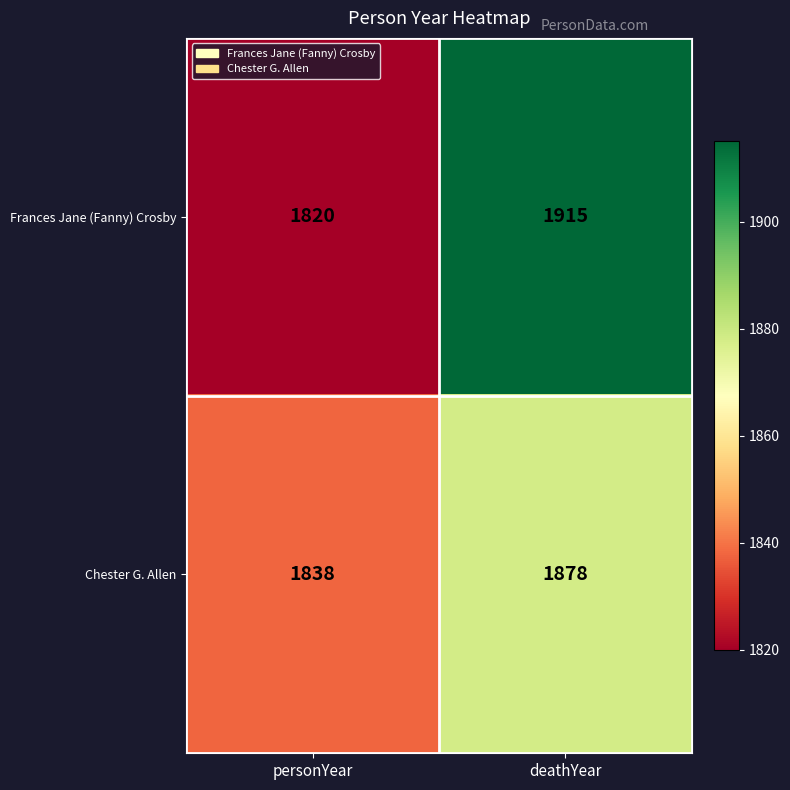

Reading left to right, transcribe all the data shown in this chart.

Frances Jane (Fanny) Crosby: personYear=1820	deathYear=1915
Chester G. Allen: personYear=1838	deathYear=1878